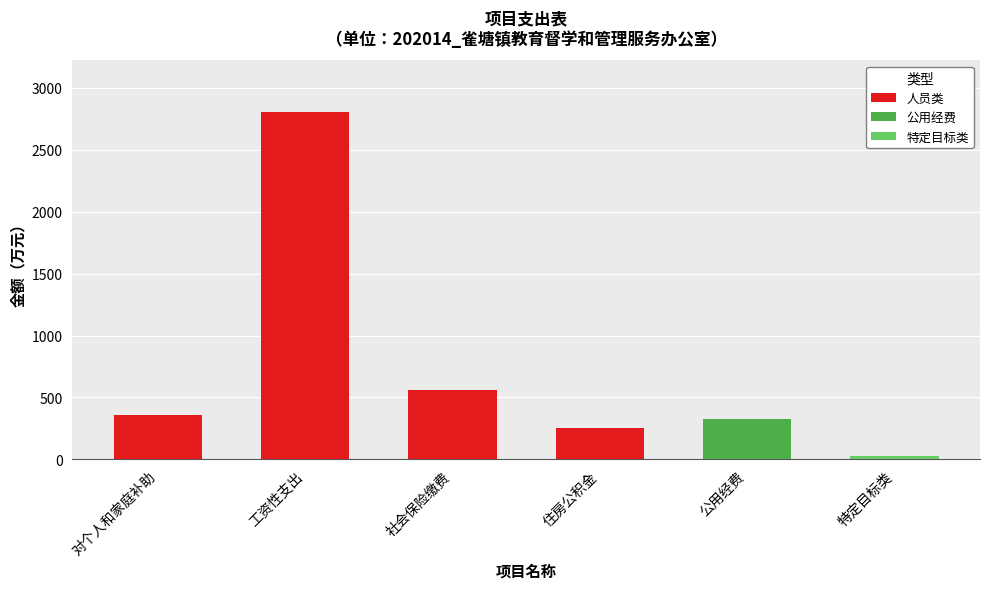

What is the value of the 2nd bar from the left?

2801.4